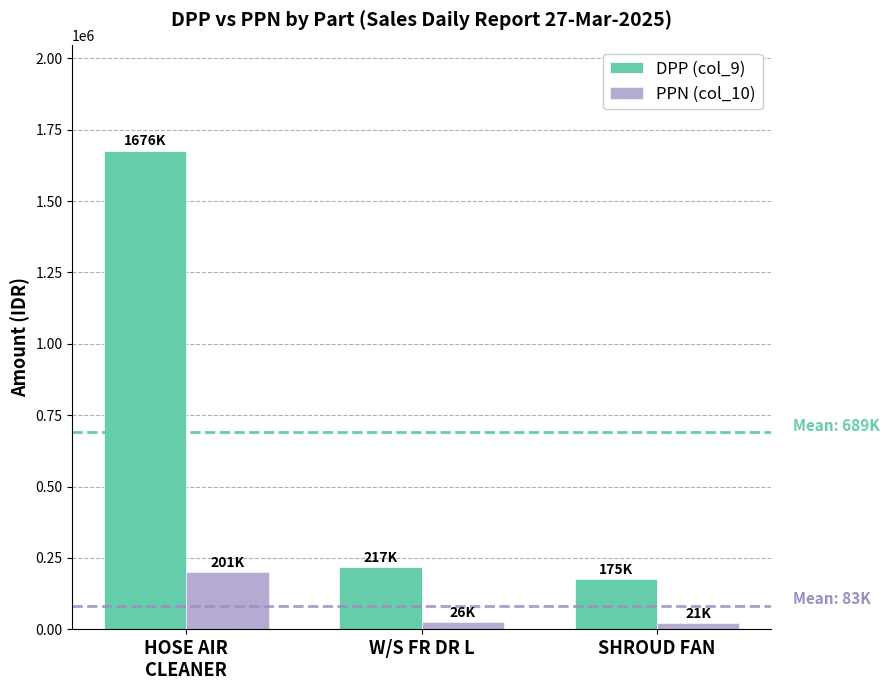

The DPP (col_9) series shows 321322.8 at W/S FR DR L. True or false?

False